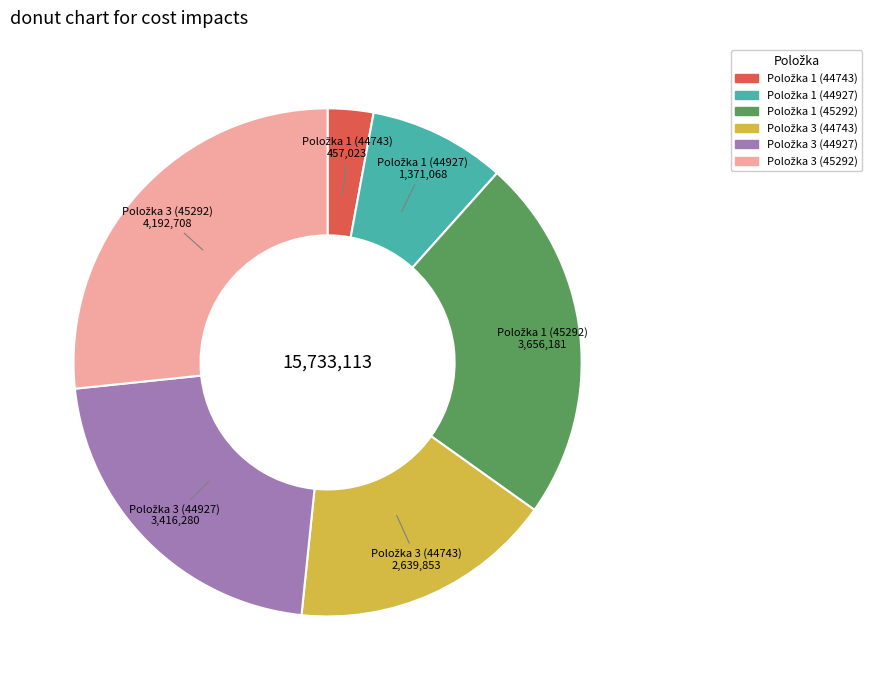

Is there any slice that represents more than half of the pie?

No